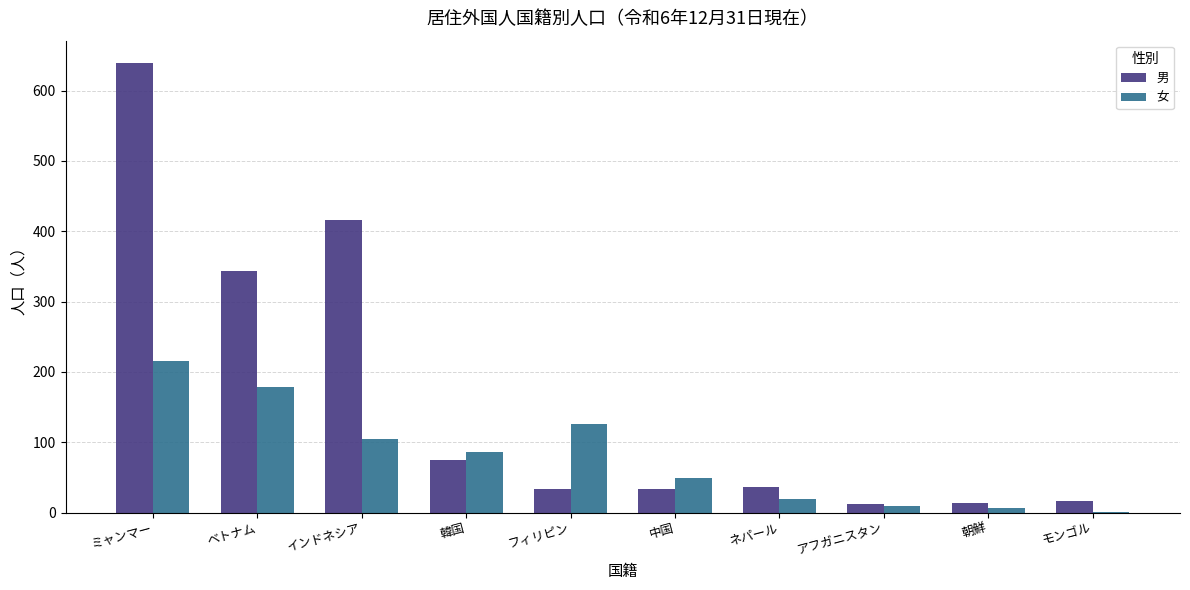

Which label corresponds to the largest value in the chart?

ミャンマー